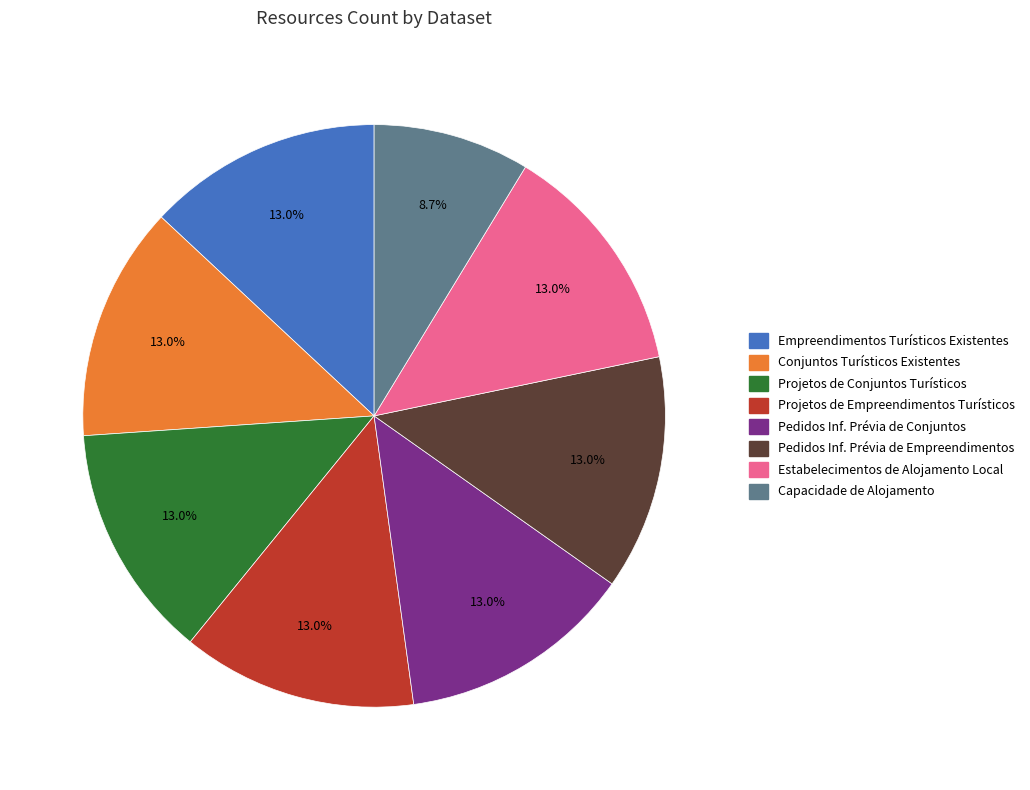

Is there any slice that represents more than half of the pie?

No